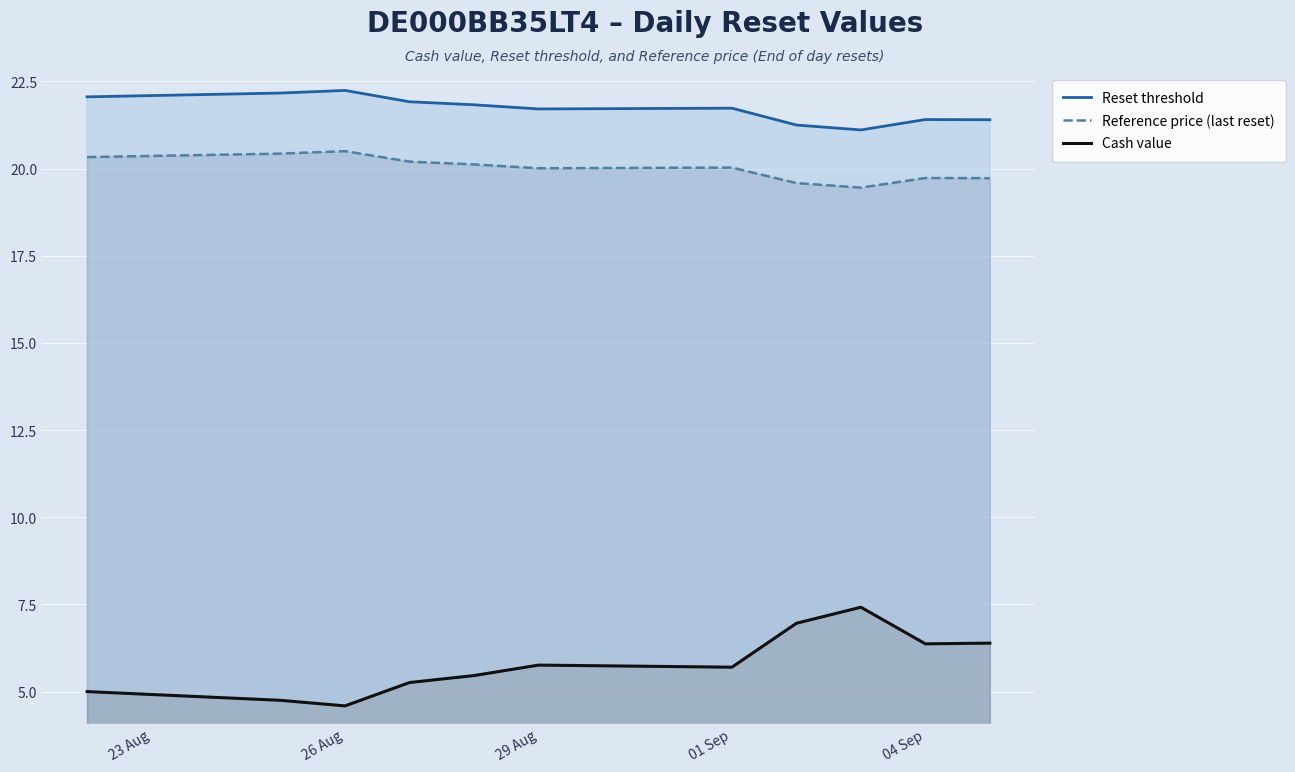

Count the number of data series in this chart.

3